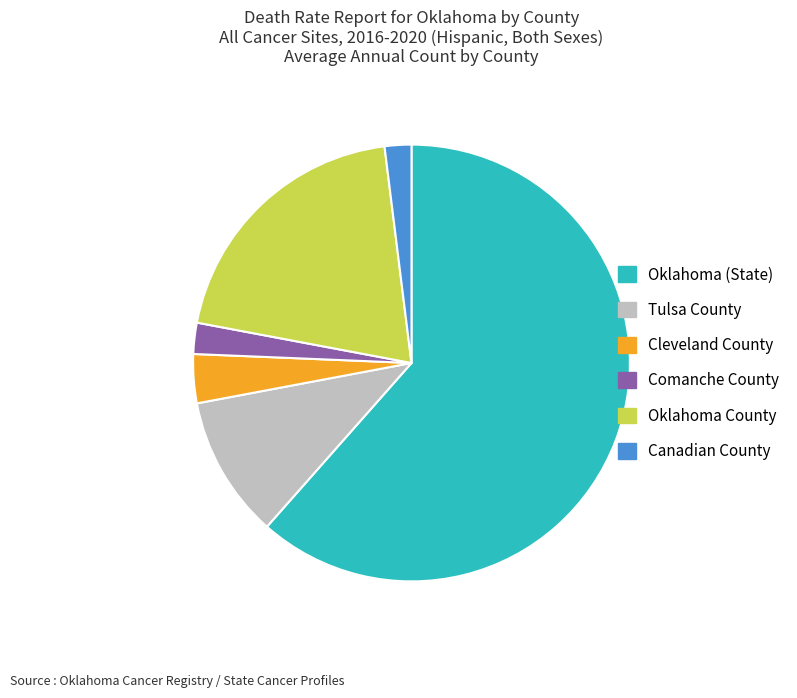

Which category has the biggest portion of the pie?

Oklahoma (State)